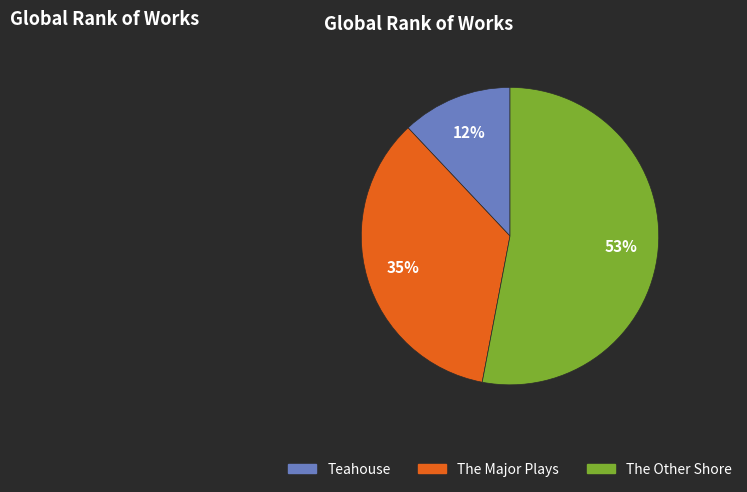

To the nearest percent, what is the average slice percentage?

33%